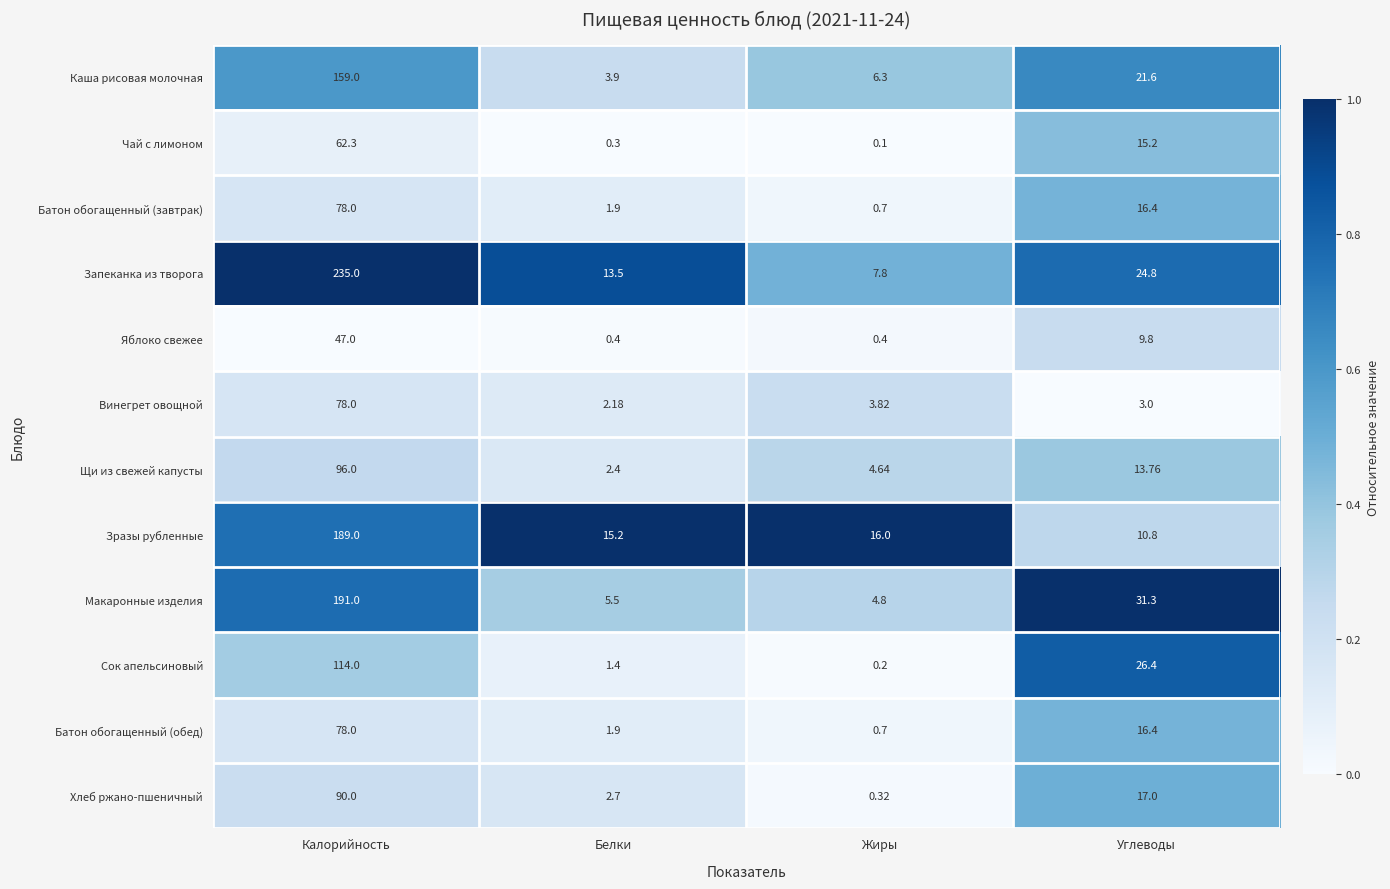

Count the number of categories in the chart.

4